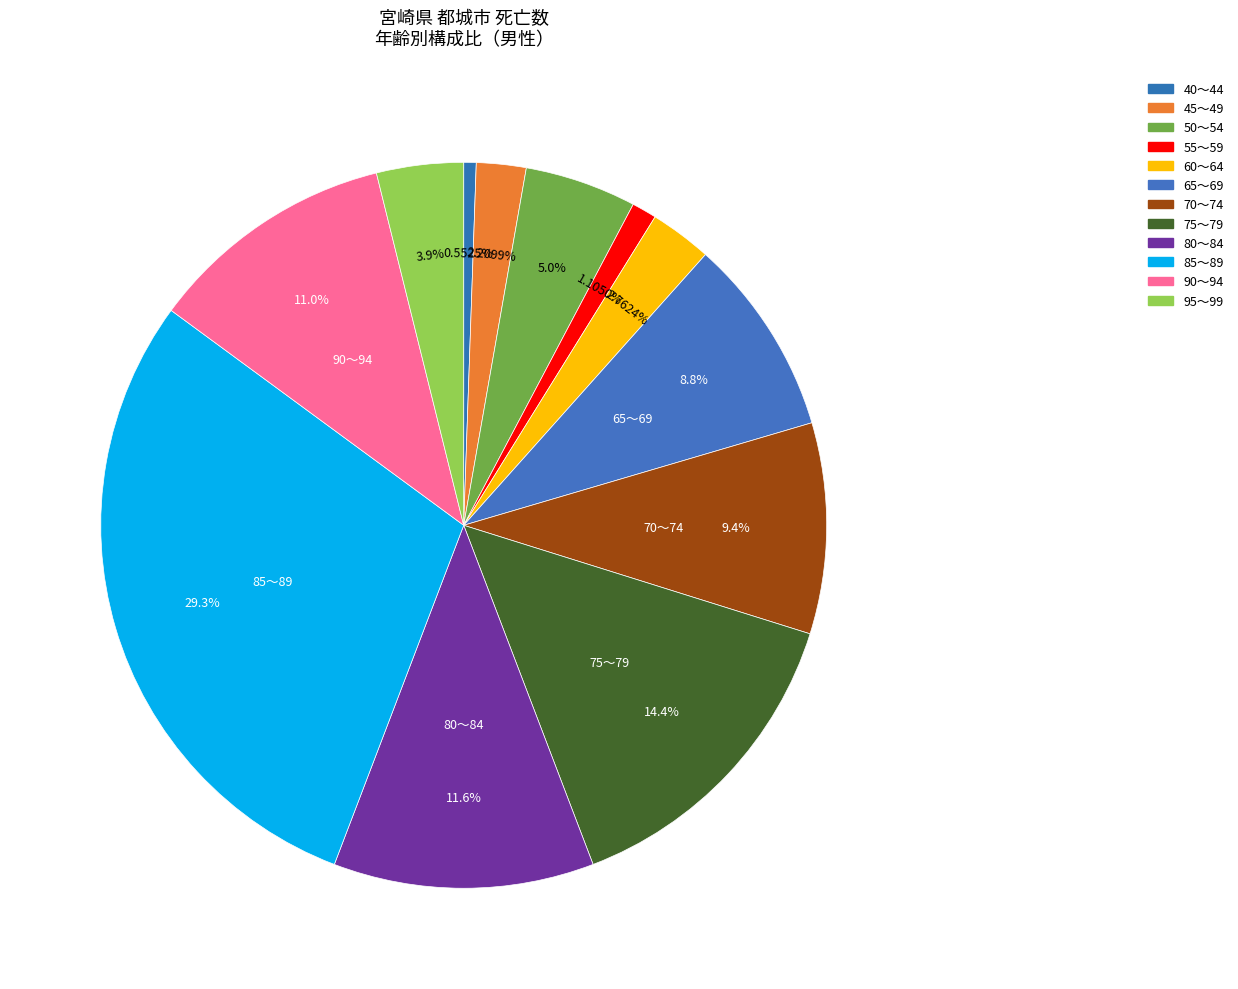

Is there any slice that represents more than half of the pie?

No